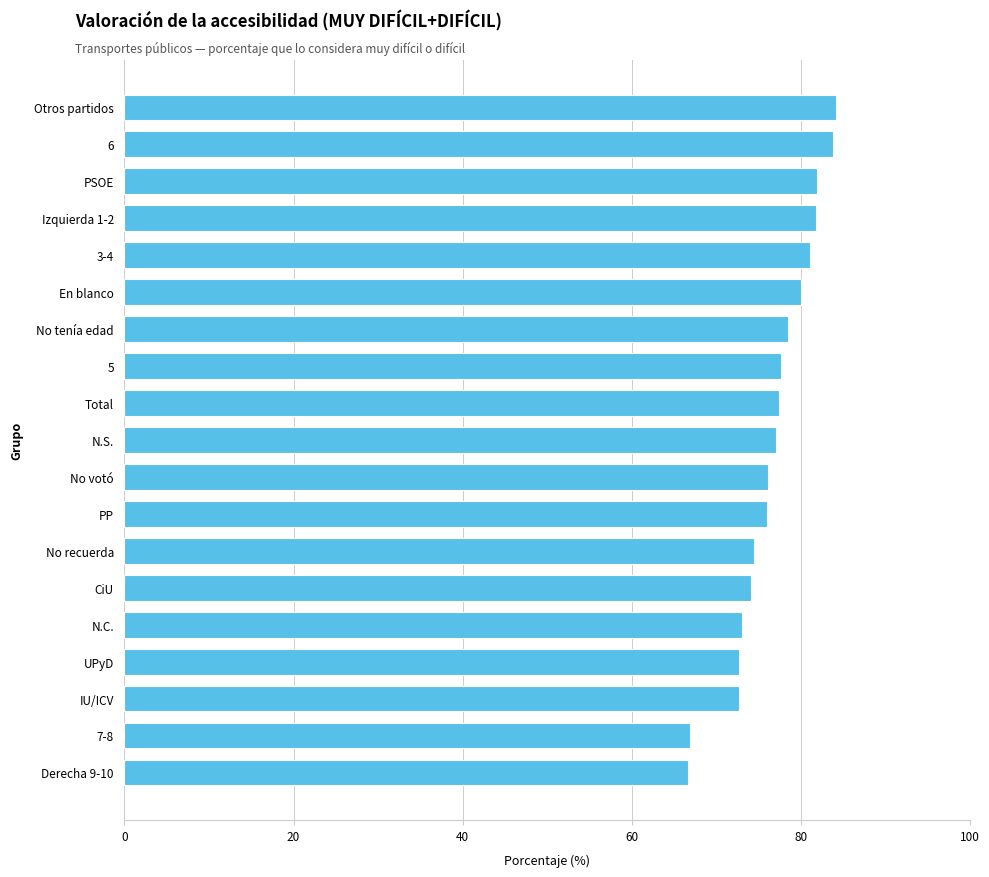

What is the difference between the second highest and second lowest values?

16.9